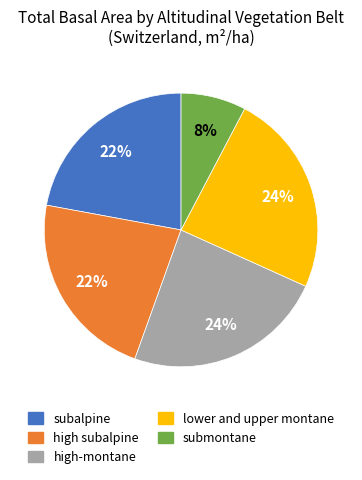

True or false: high-montane accounts for 15% of the total.

False